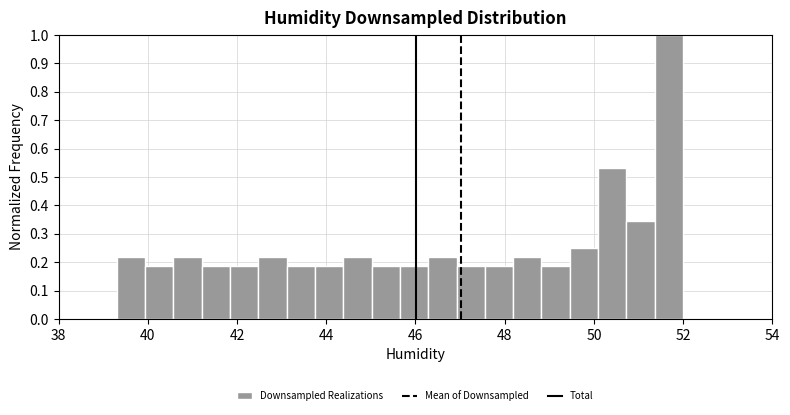

Around what value on the x-axis is the tallest bar? Give the approximate position of its centre, as read against the axis.

51.6